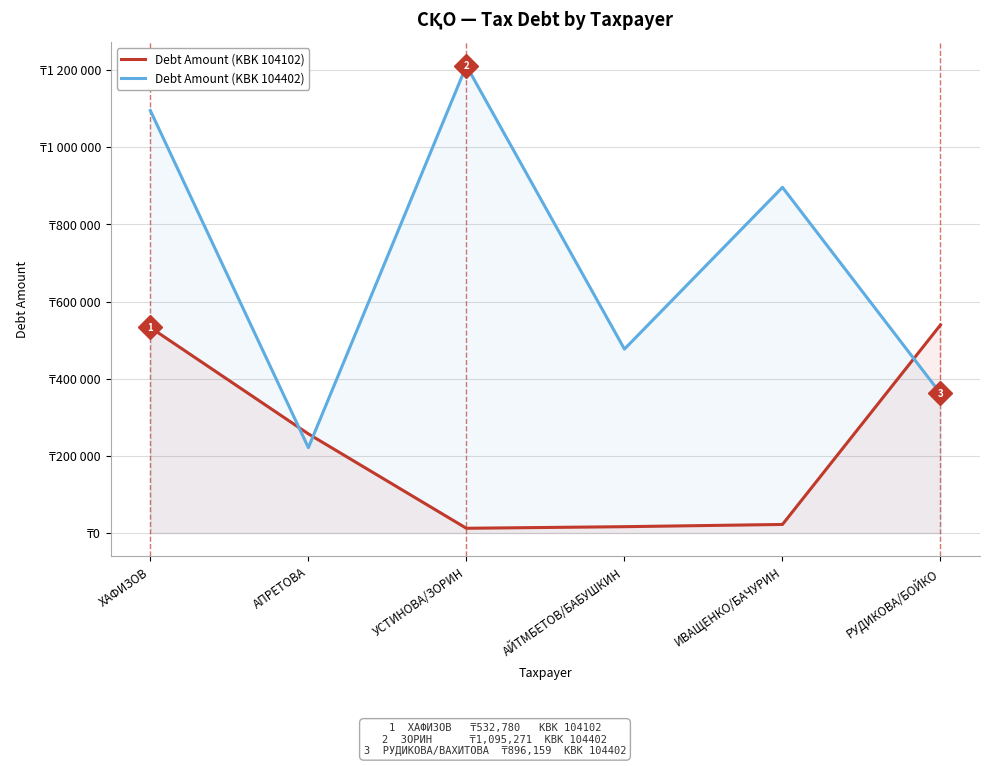

How many times do Debt Amount (KBK 104102) and Debt Amount (KBK 104402) cross each other?

3